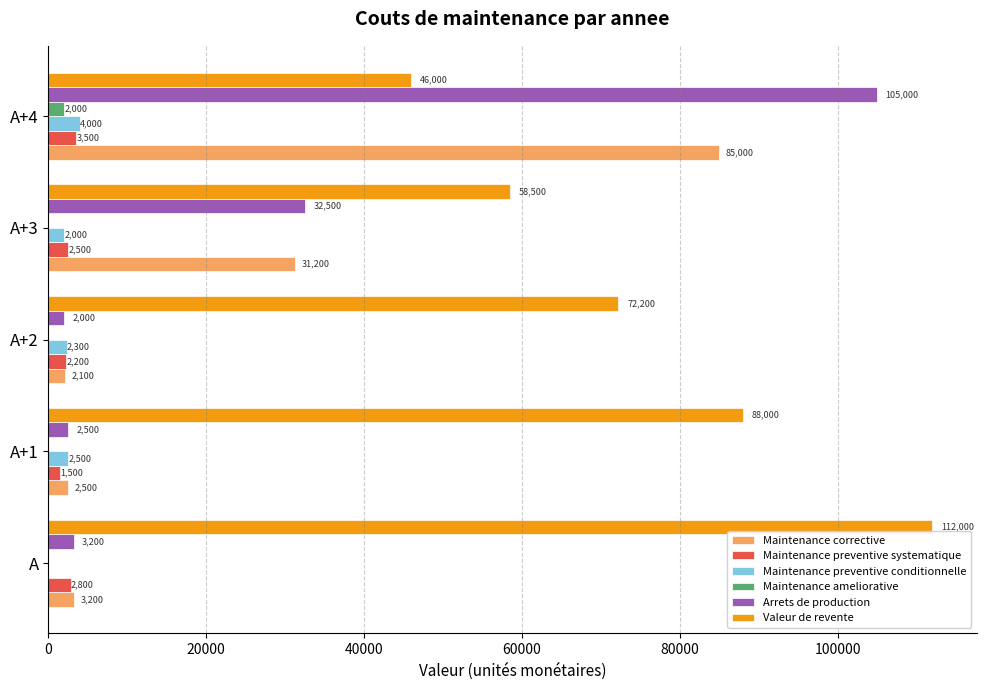

What is the sum of the Maintenance ameliorative values at A+4 and A+1?

2000